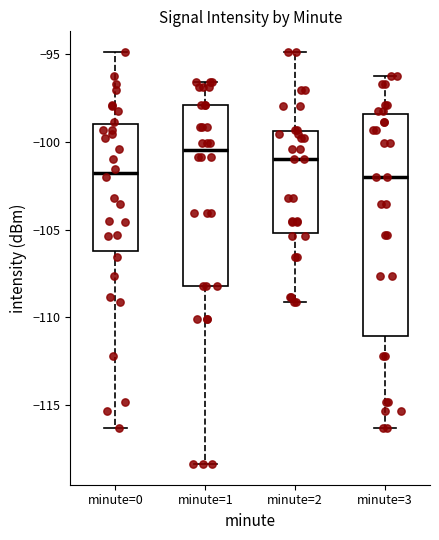

Reading left to right, transcribe this box plot: for each box, give where its median line is, the range the box spans, and where its two whiskers end, as read against the y-axis. The values are not printed on the chart, so give them approximately, as read against the axis.

minute=0: median -102.0, box -106.0 to -99.0, whiskers -116.5 to -95.0
minute=1: median -100.5, box -108.0 to -98.0, whiskers -118.5 to -96.5
minute=2: median -101.0, box -105.0 to -99.5, whiskers -109.0 to -95.0
minute=3: median -102.0, box -111.0 to -98.5, whiskers -116.5 to -96.0